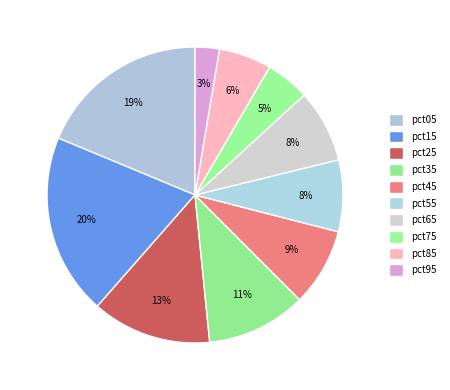

To the nearest percent, what percentage of the pie is pct25?

13%